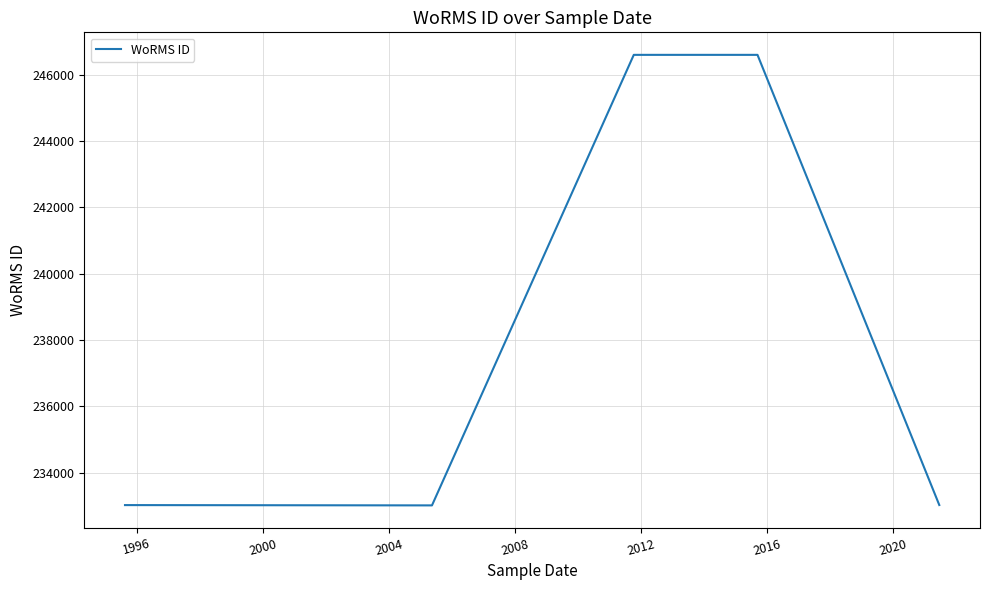

What is the minimum value shown in the chart?

233015